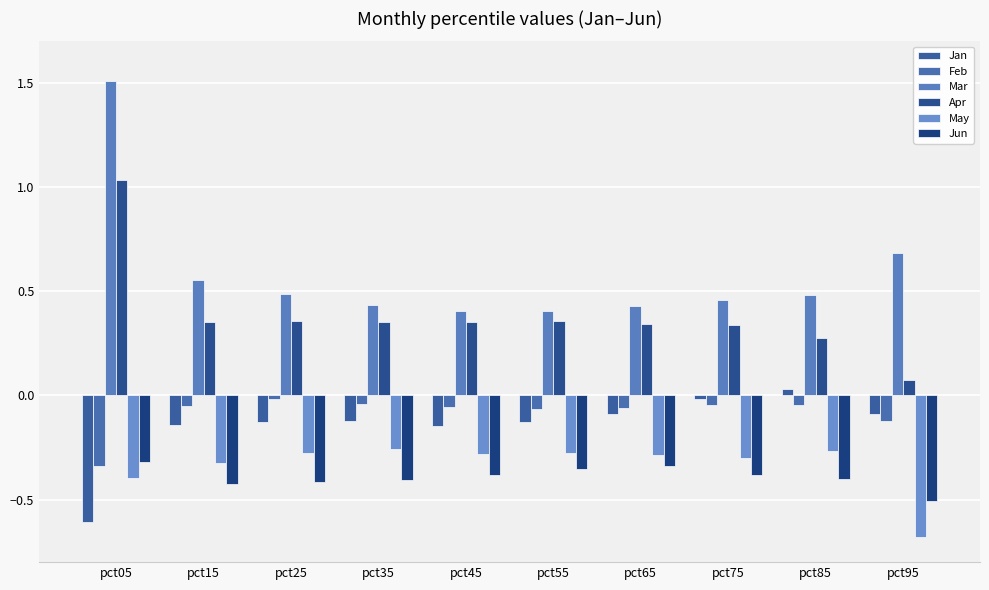

What is the difference between the second highest and second lowest values in the Jan series?

0.1